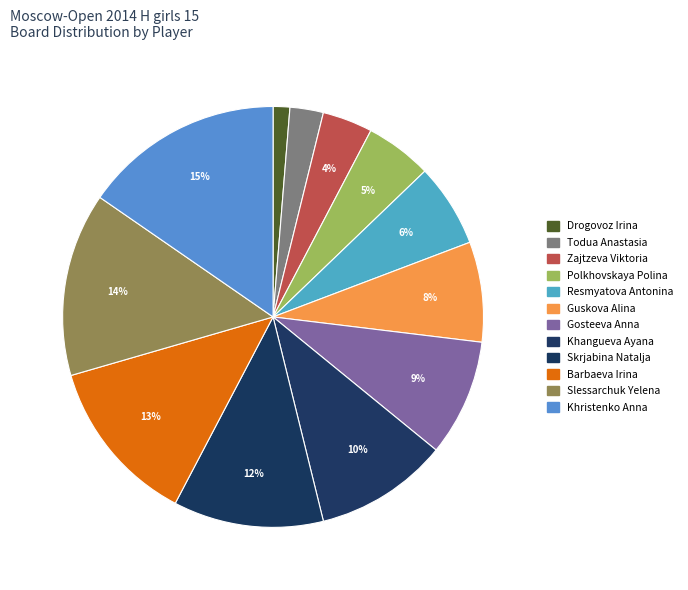

Count the number of slices in the pie.

12